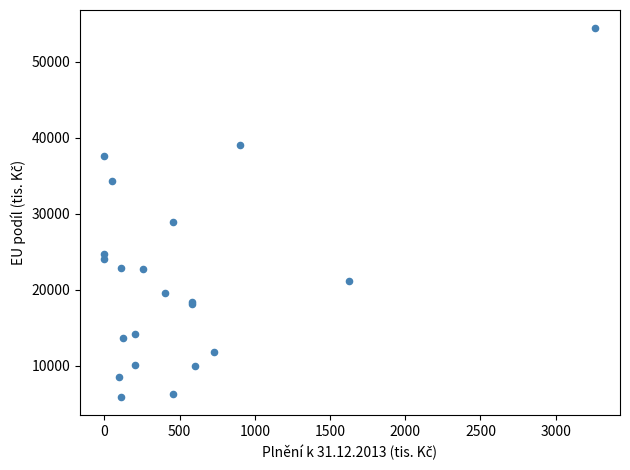

What Y value in the scatter plot is closest to 30167?

28888